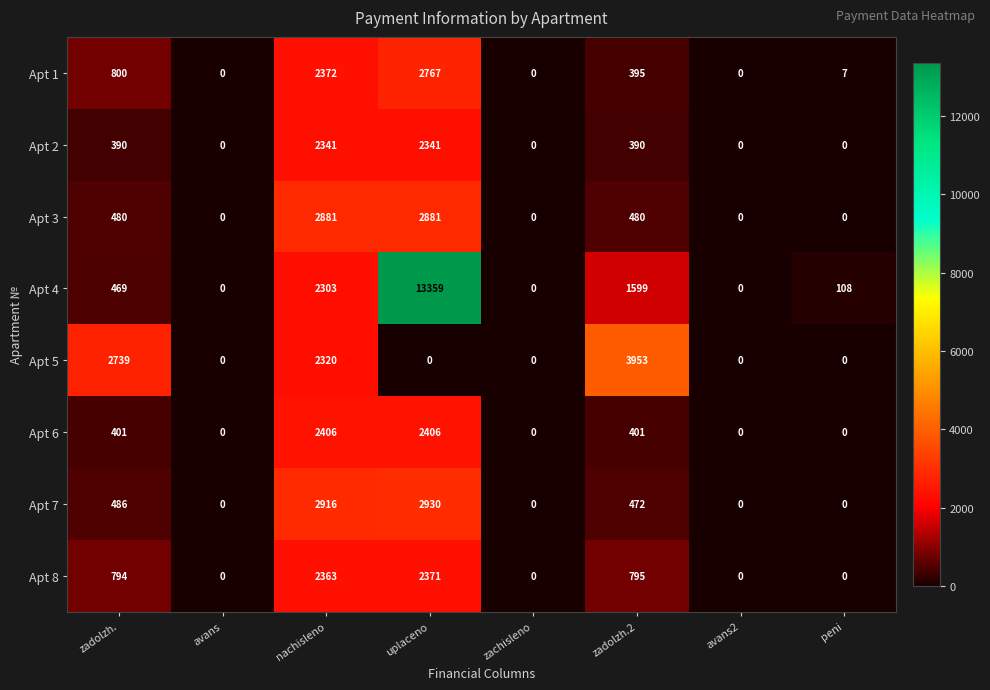

The Apt 5 series shows 0 at zachisleno. True or false?

True